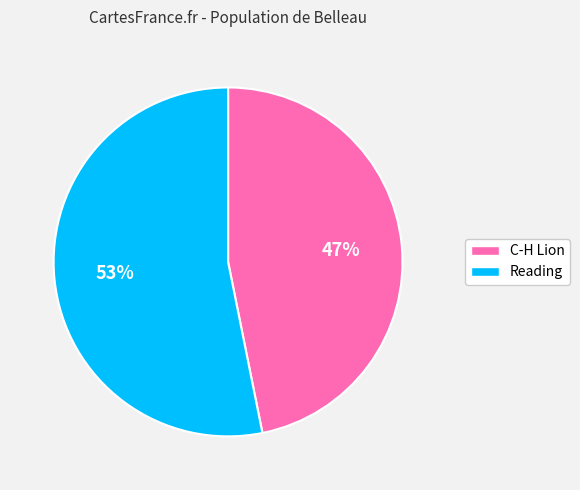

To the nearest percent, what is the difference between the largest and smallest slice percentages?

6%